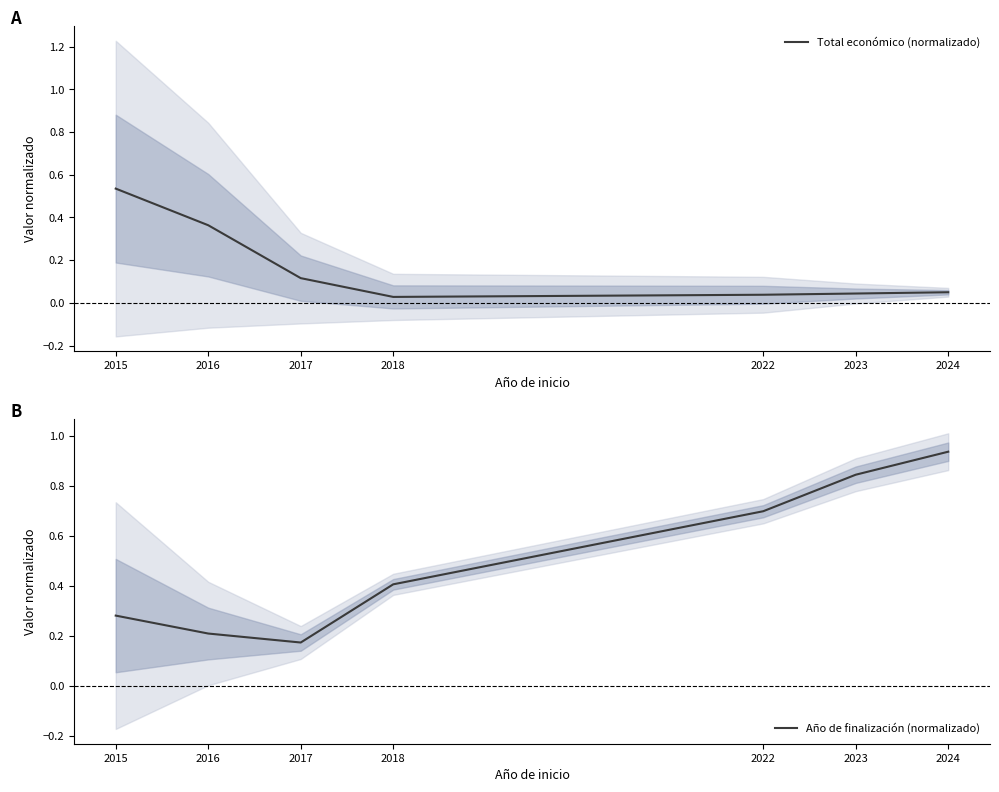

What is the difference between the highest and lowest values at 2022?

0.7